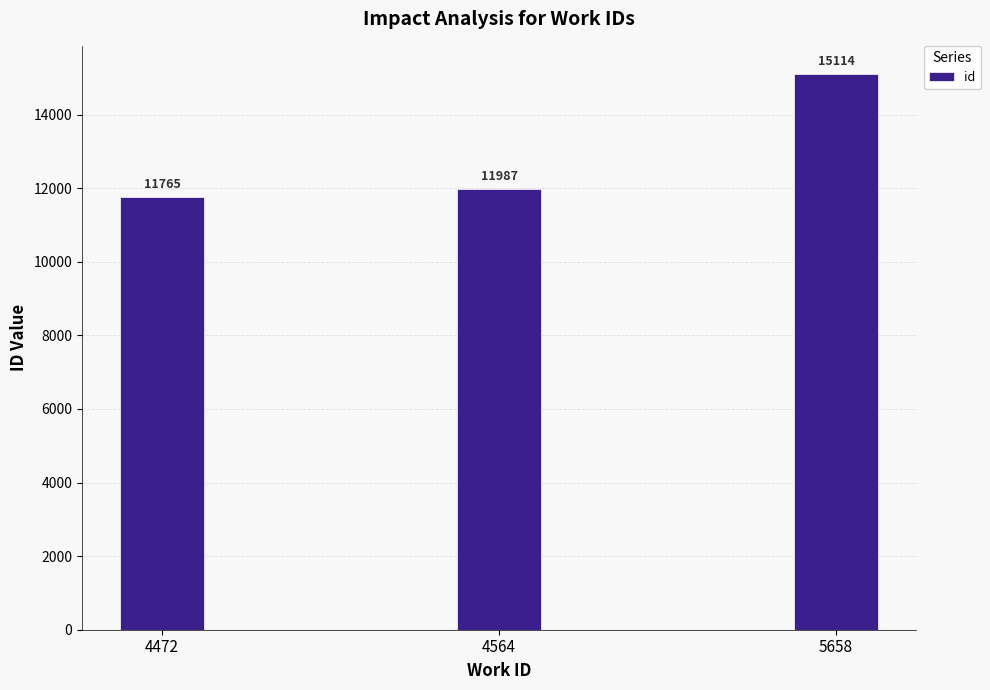

At which label is the value closest to 13439?

4564